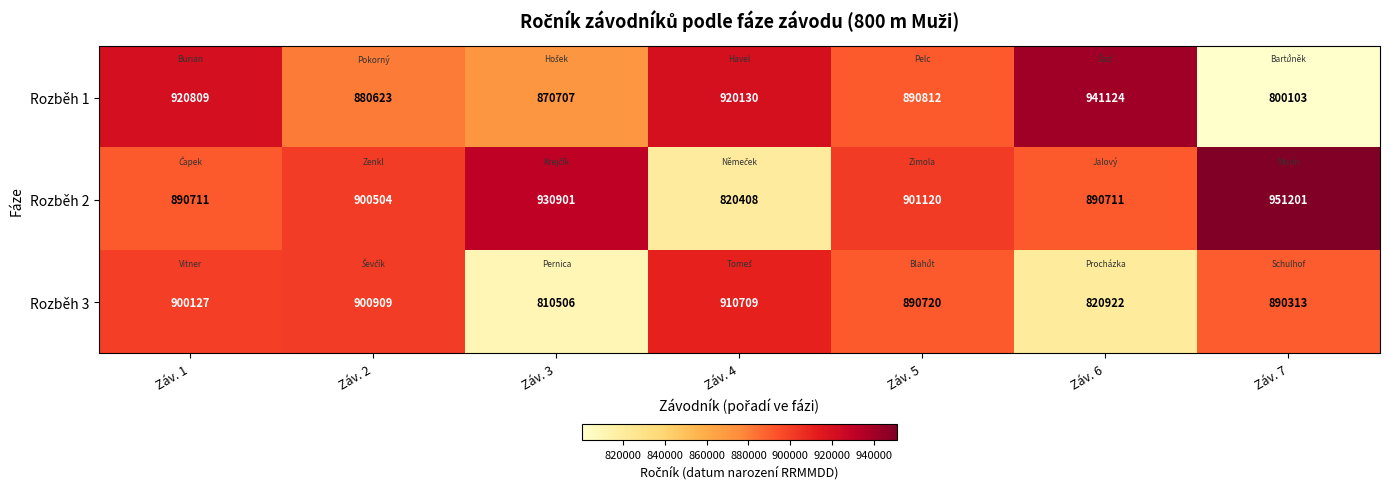

Is it true that Rozběh 2 equals 1228467 at Záv. 2?

False